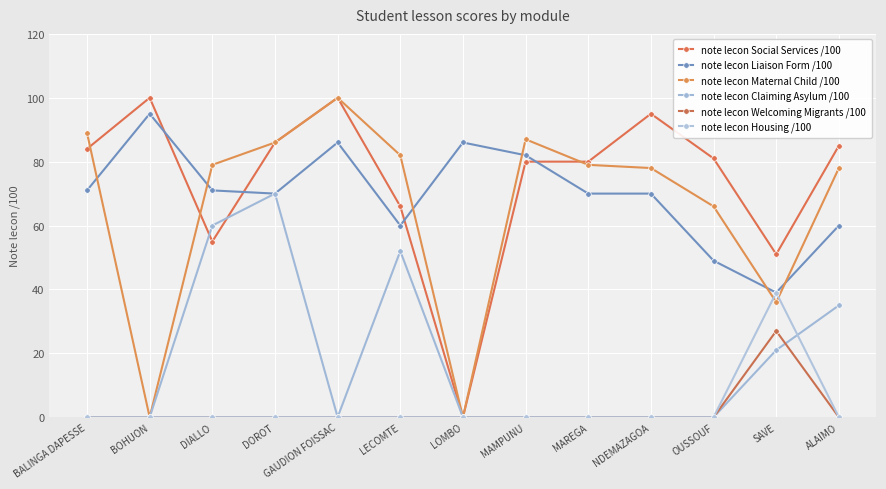

List the labels in order of note lecon Housing /100 value, largest first.

SAVE, BALINGA DAPESSE, BOHUON, DIALLO, DOROT, GAUDION FOISSAC, LECOMTE, LOMBO, MAMPUNU, MAREGA, NDEMAZAGOA, OUSSOUF, ALAIMO